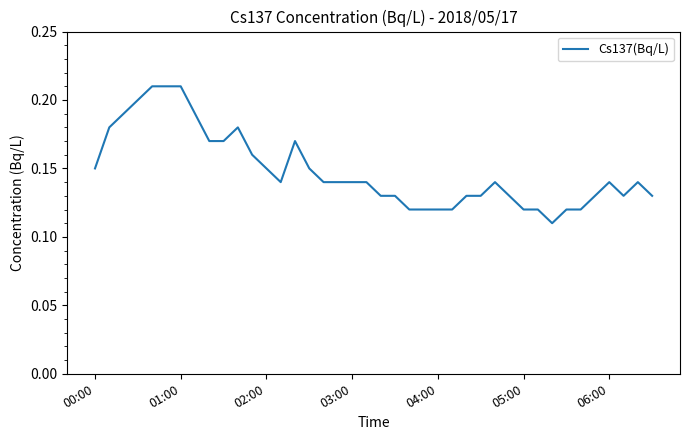

Count the number of data series in this chart.

1